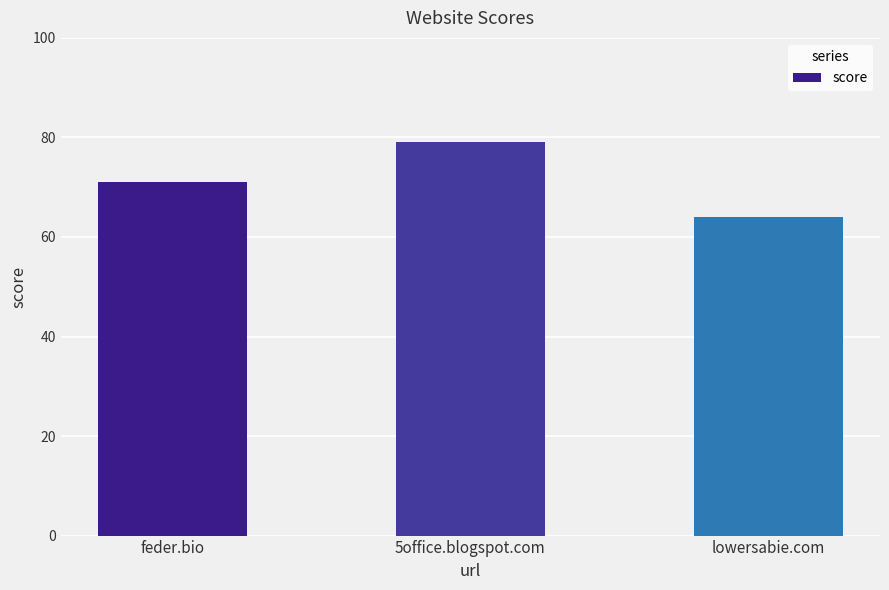

Which category has the highest value across all series?

5office.blogspot.com